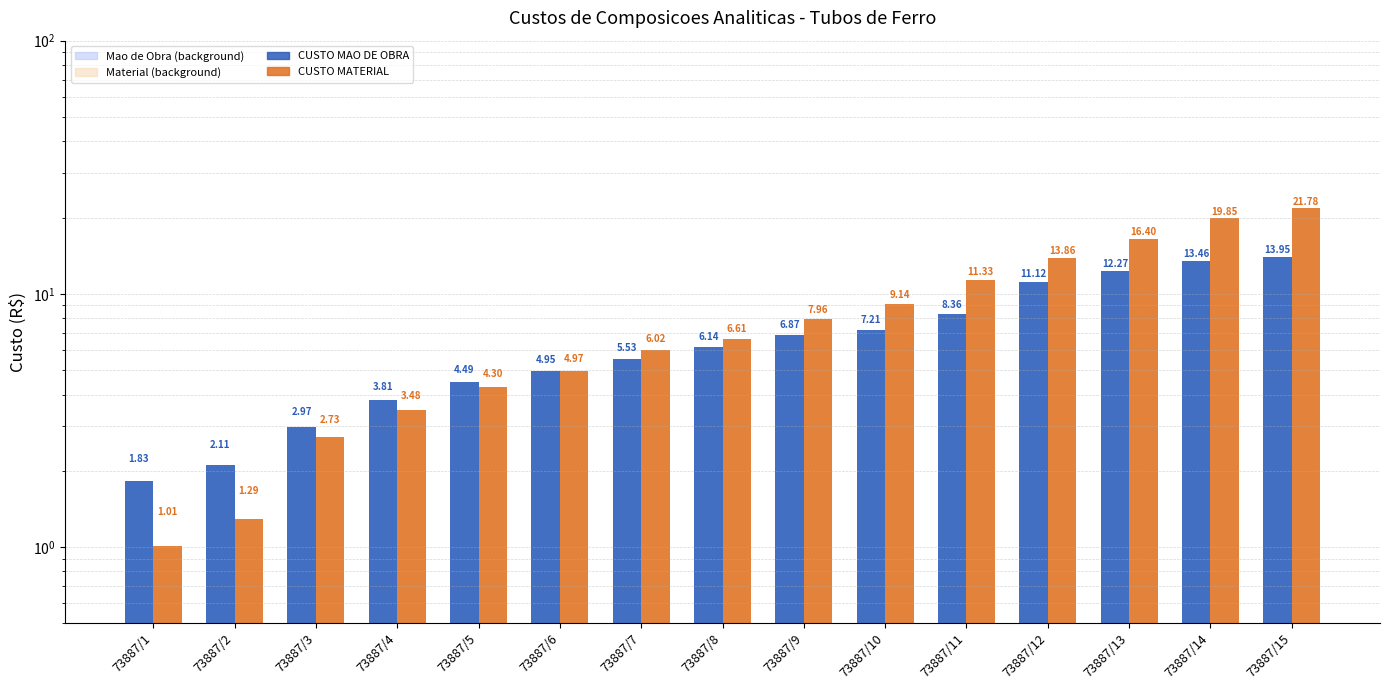

What is the difference between the Custo Mao de Obra (light) values at 73887/7 and 73887/11?

2.8